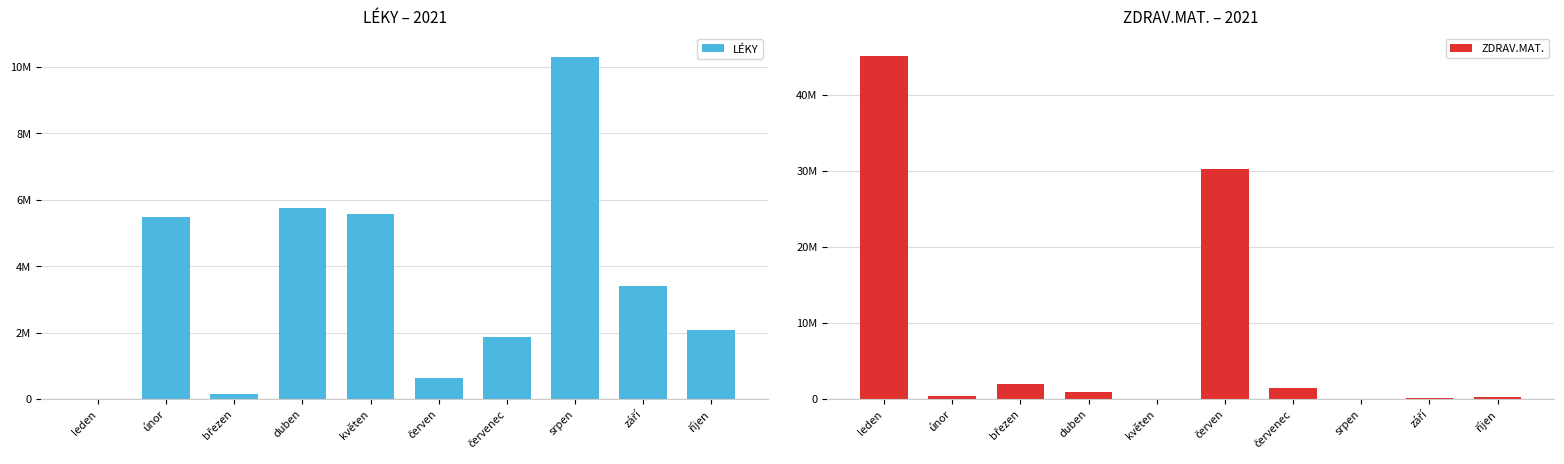

True or false: ZDRAV.MAT. has a value of 2021416.6 at březen.

True